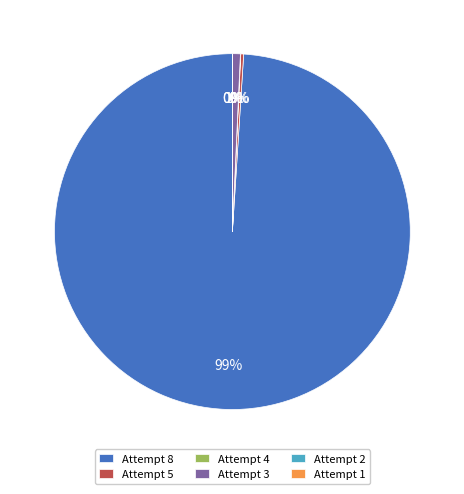

What percentage is the Attempt 8 slice, to the nearest percent?

99%